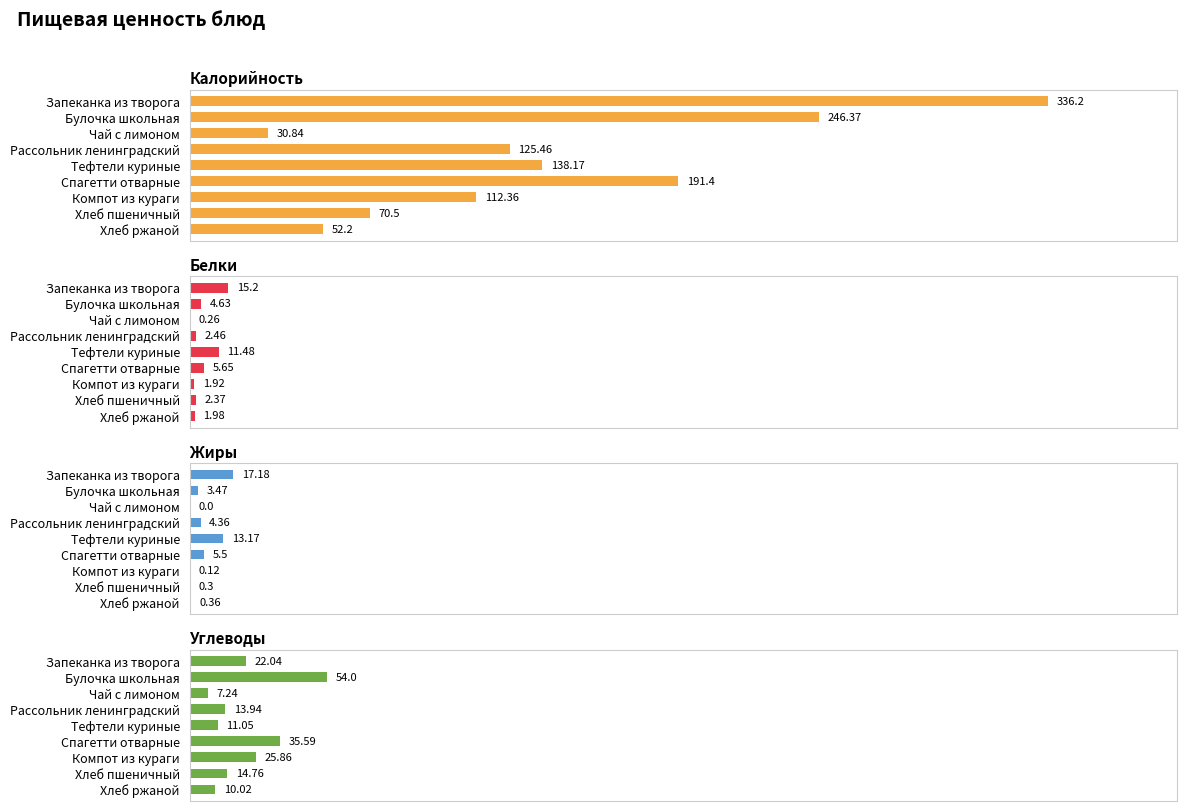

What is the value of the Калорийность bar at the 8th from the left?

70.5